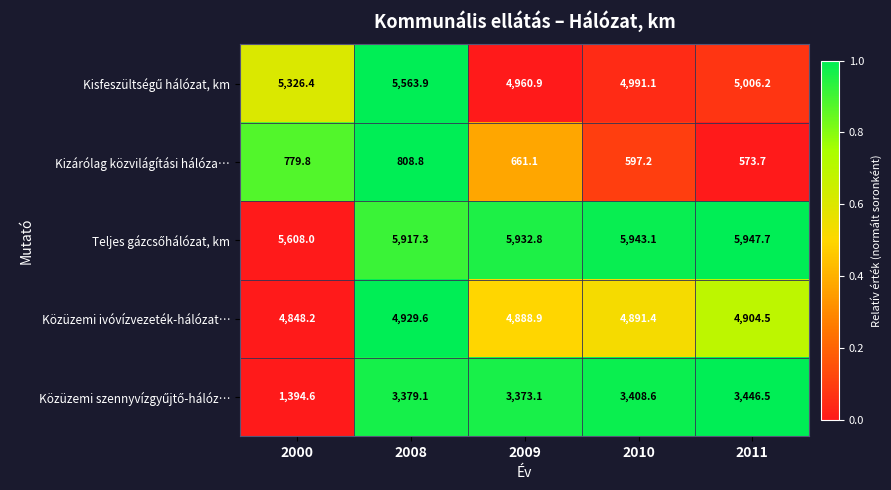

Where does the Kizárólag közvilágítási hálóza… series first go above 661?

2000